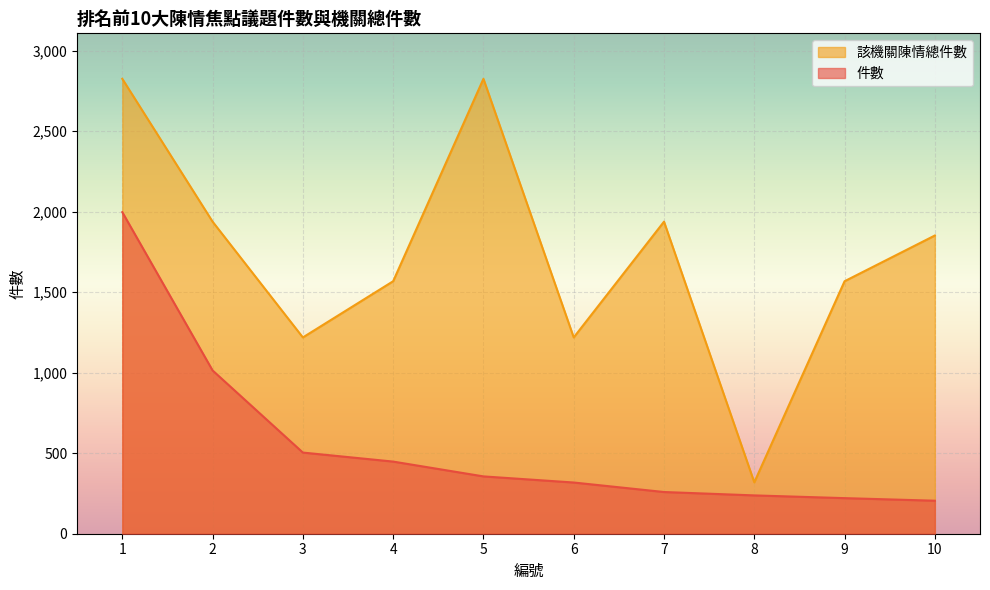

What is the value of the 該機關陳情總件數 point at the 7th from the left?

1938